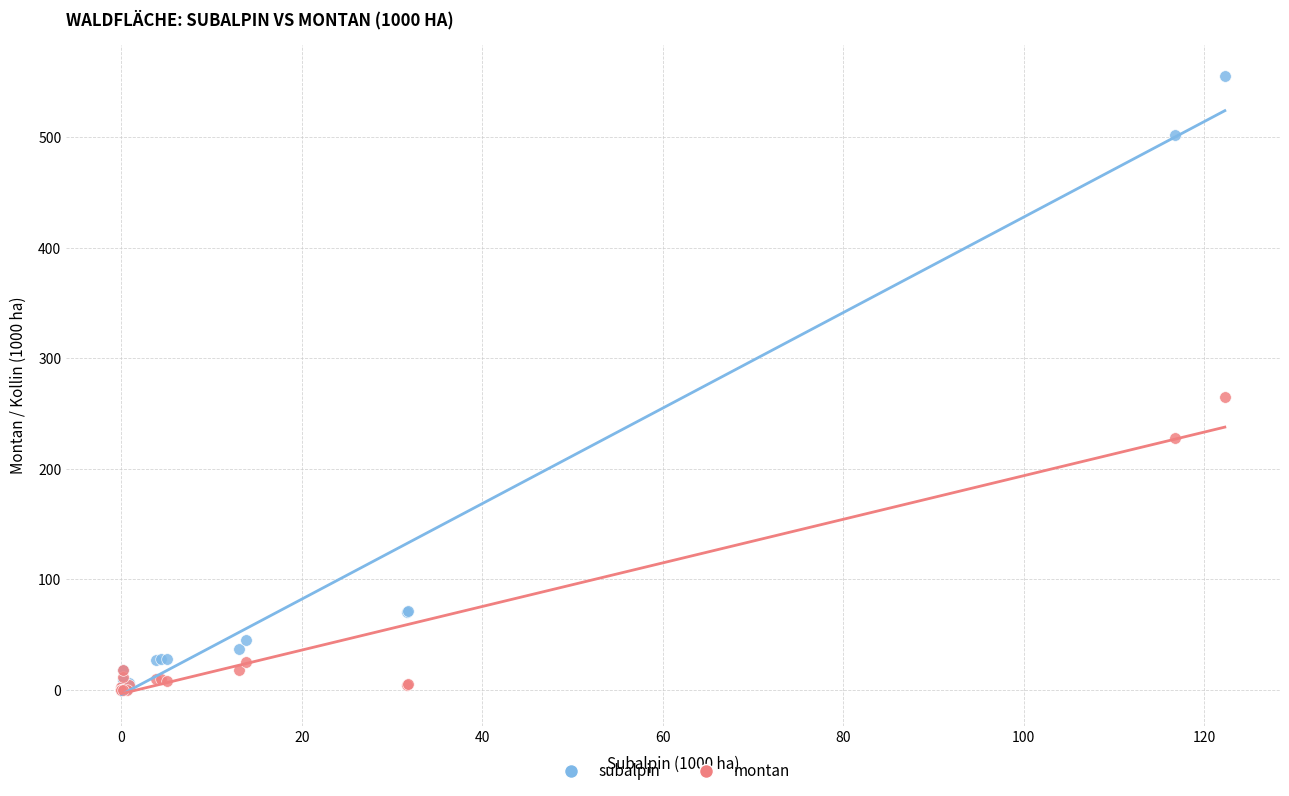

Across all series, what Y value is closest to 278?

264.8